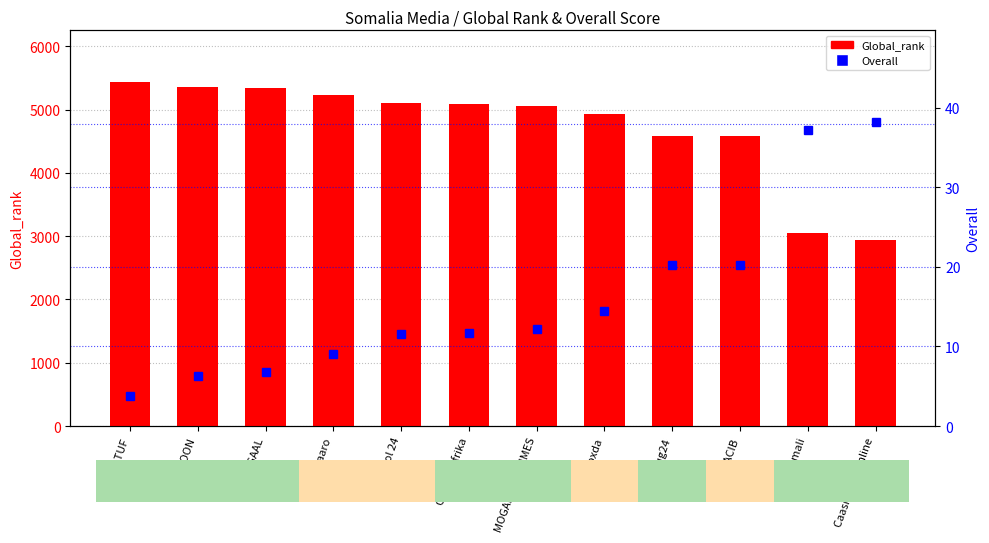

How many groups of bars are there?

12